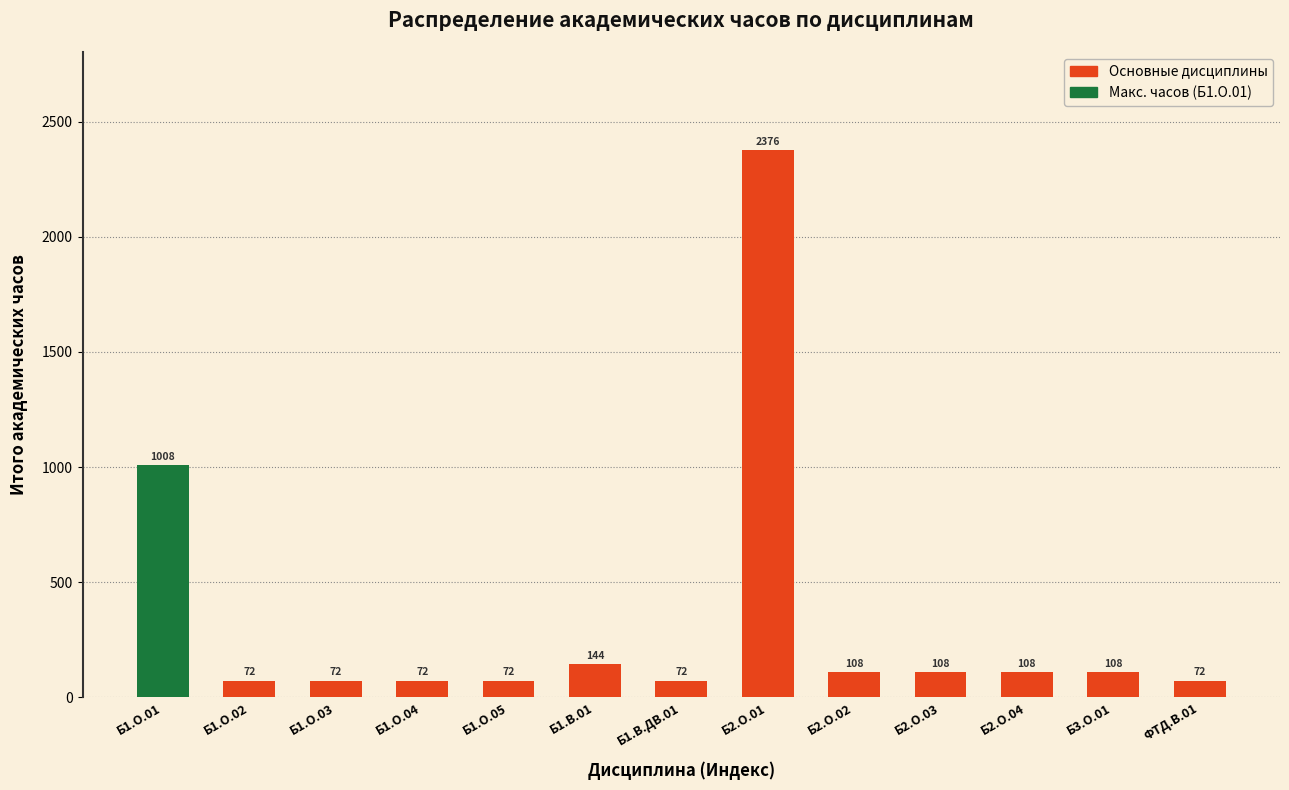

Reading left to right, what are all the values shown in this chart?

1008	72	72	72	72	144	72	2376	108	108	108	108	72